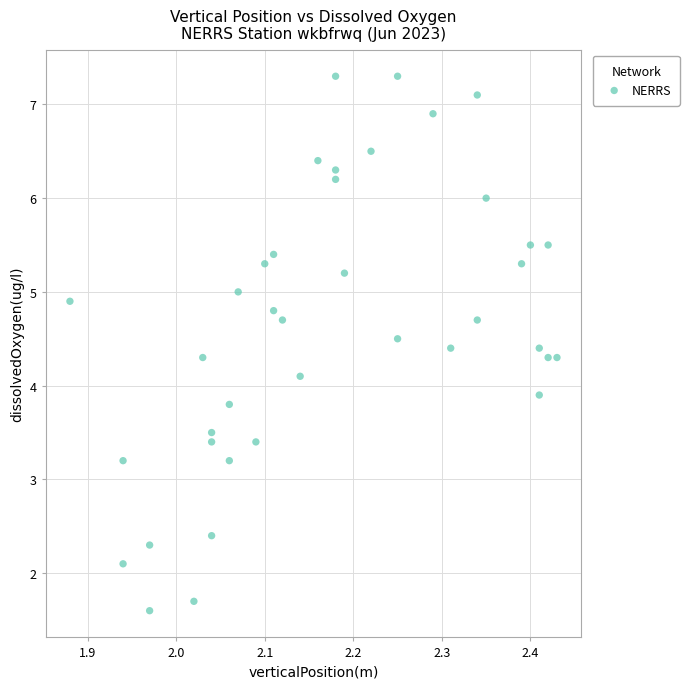

What is the range of Y values (max minus min)?

5.7